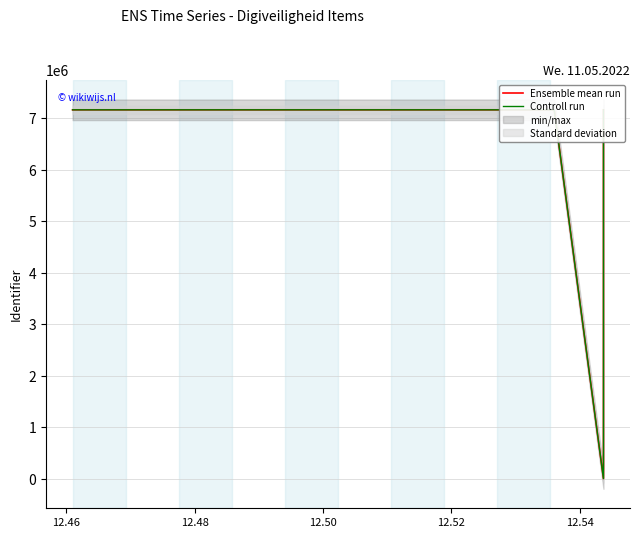

What is the value of the Ensemble mean run point at the 4th from the left?

7167870.0